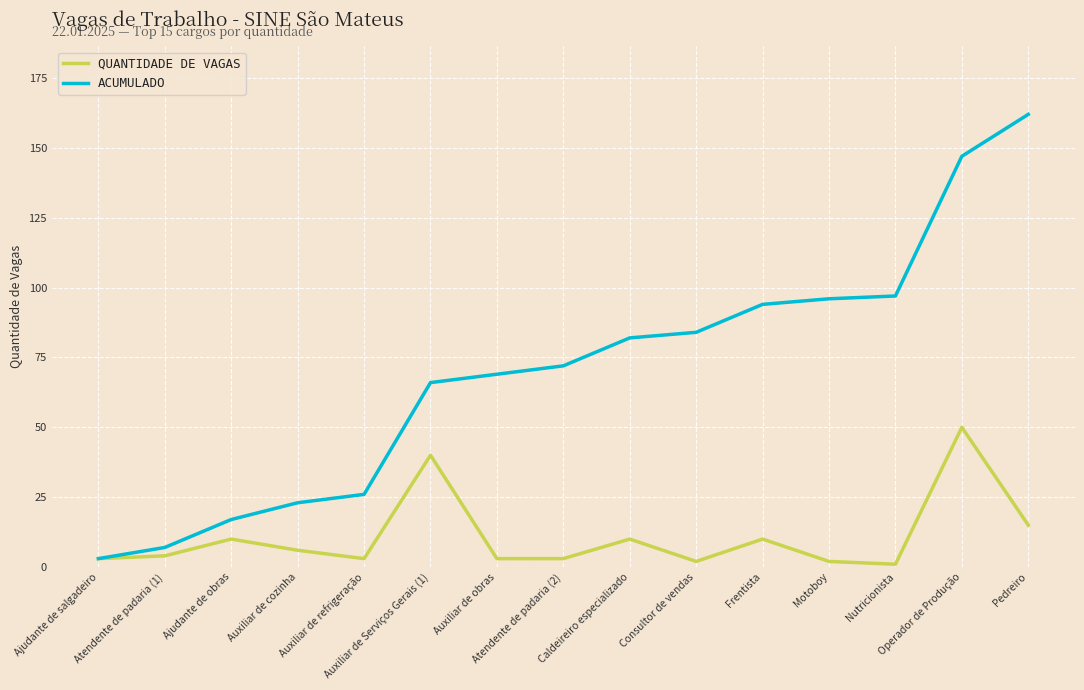

Does the chart have visible grid lines?

Yes